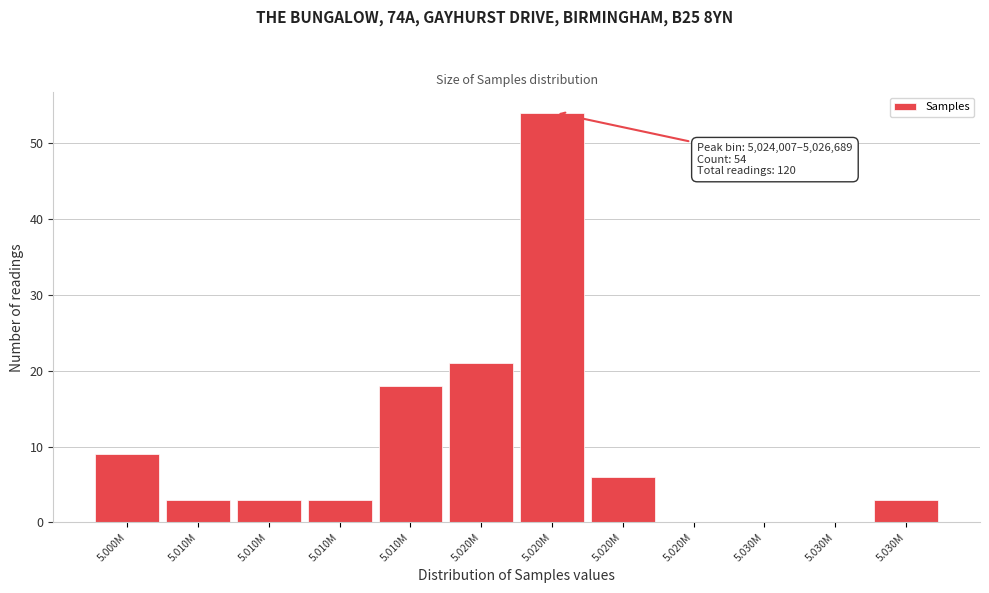

Are the bars horizontal?

No